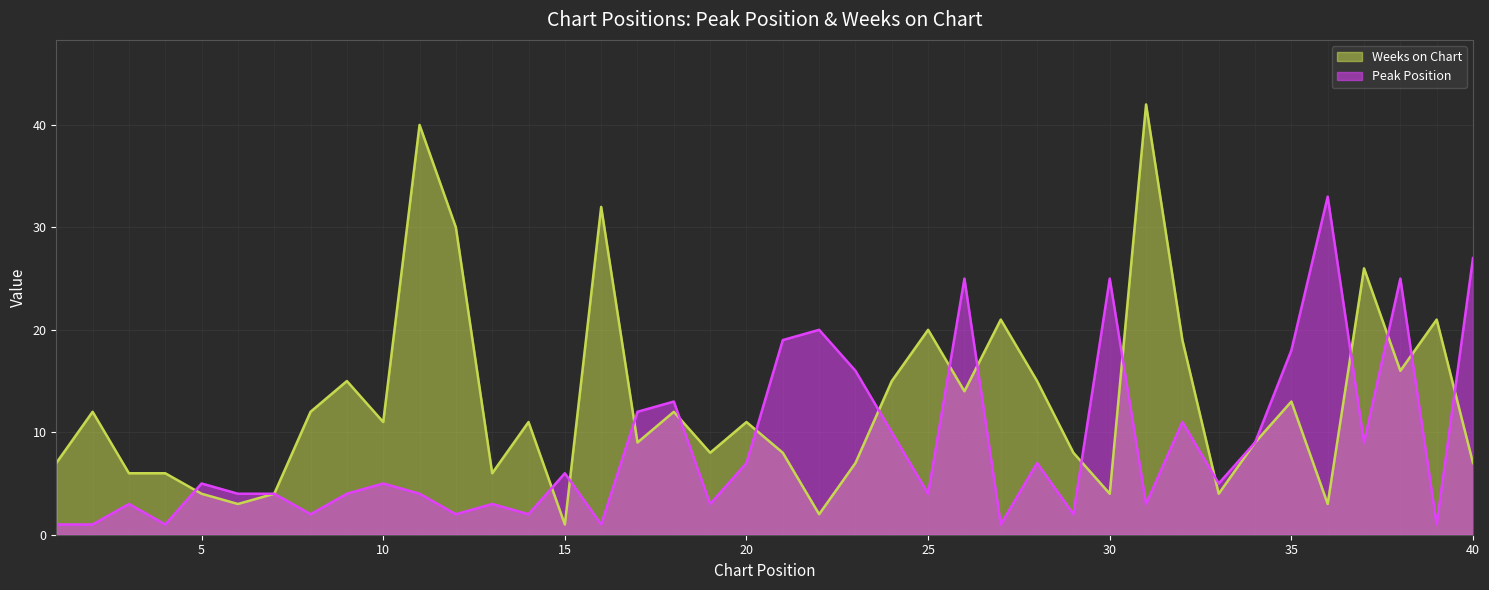

Which category has the highest value across all series?

31